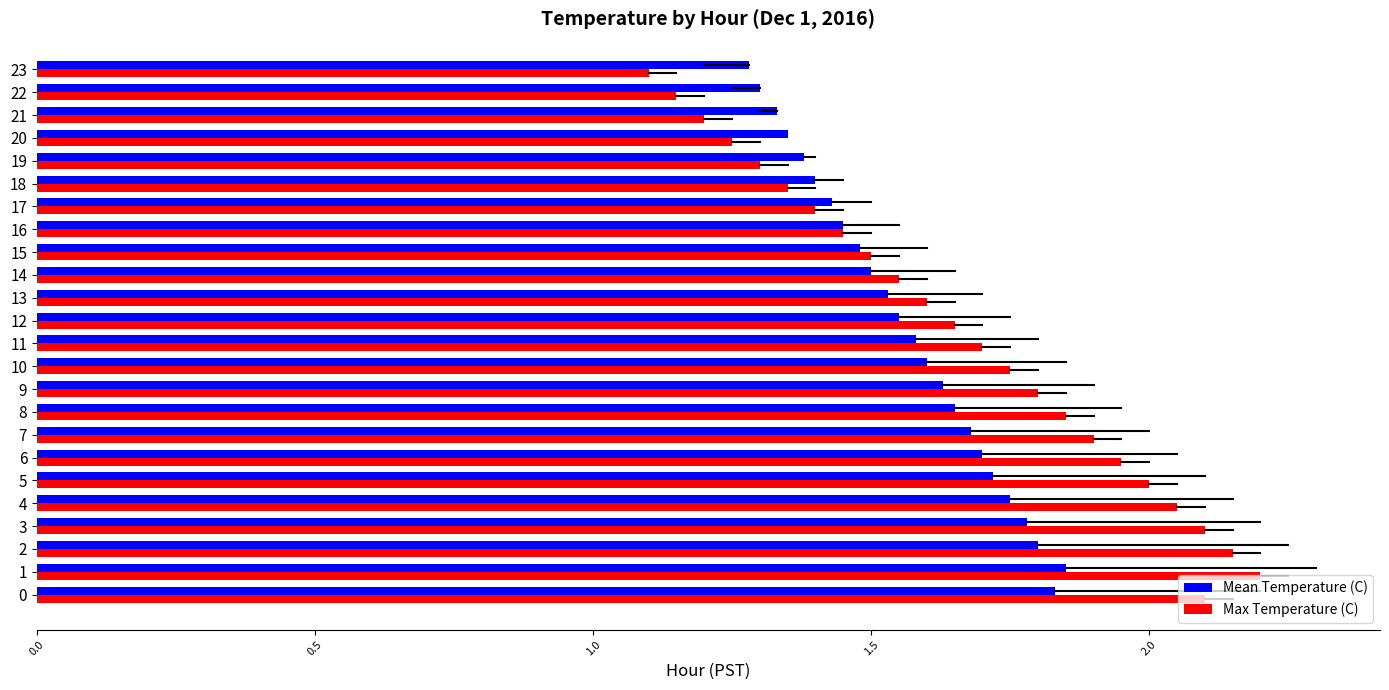

What is the total value across all series at 0?

3.9